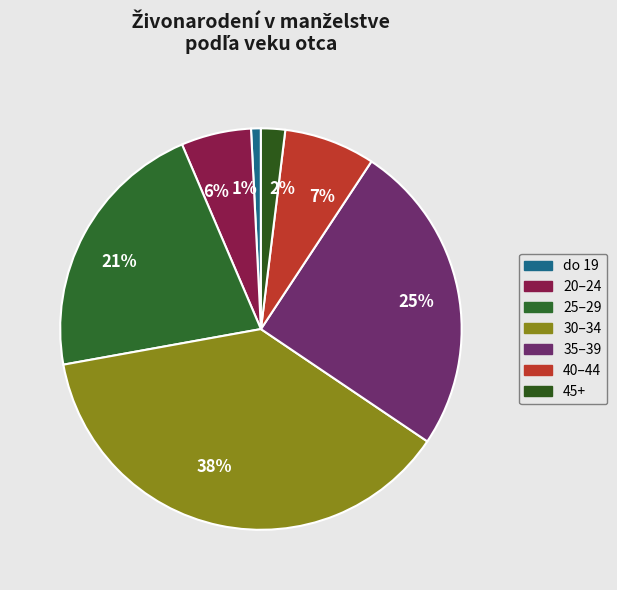

Do 6% and 7% together represent more than half of the pie?

No